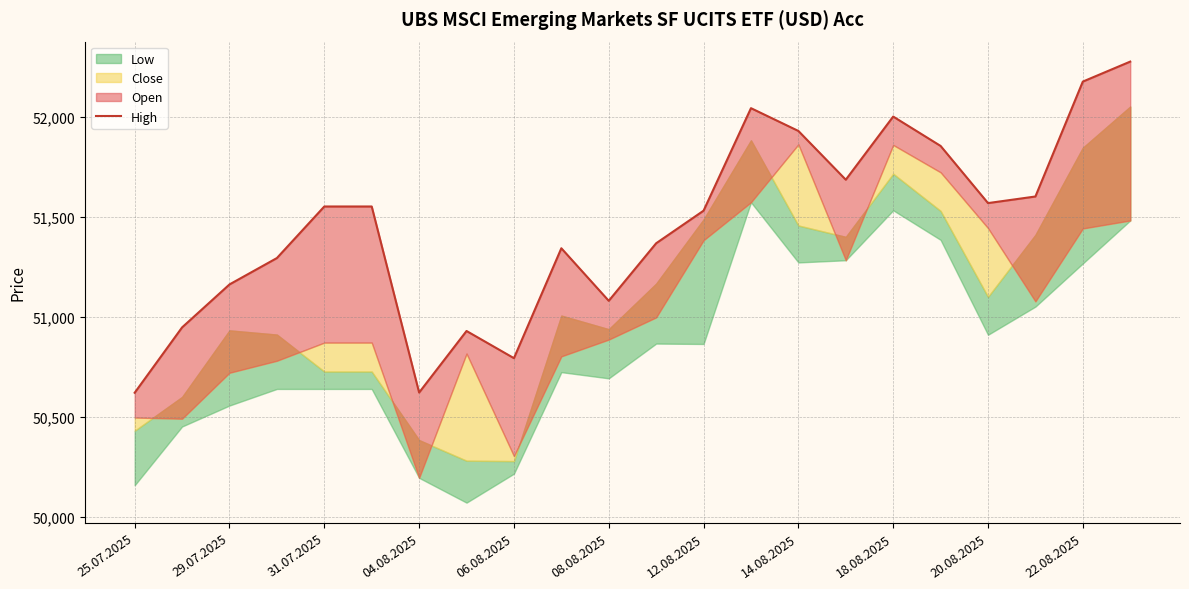

Reading left to right, extract all data points from this chart.

50621	50948	51163	51295	51553	51553	50622	50930	50794	51344	51081	51369	51532	52045	51931	51687	52003	51856	51570	51603	52178	52278